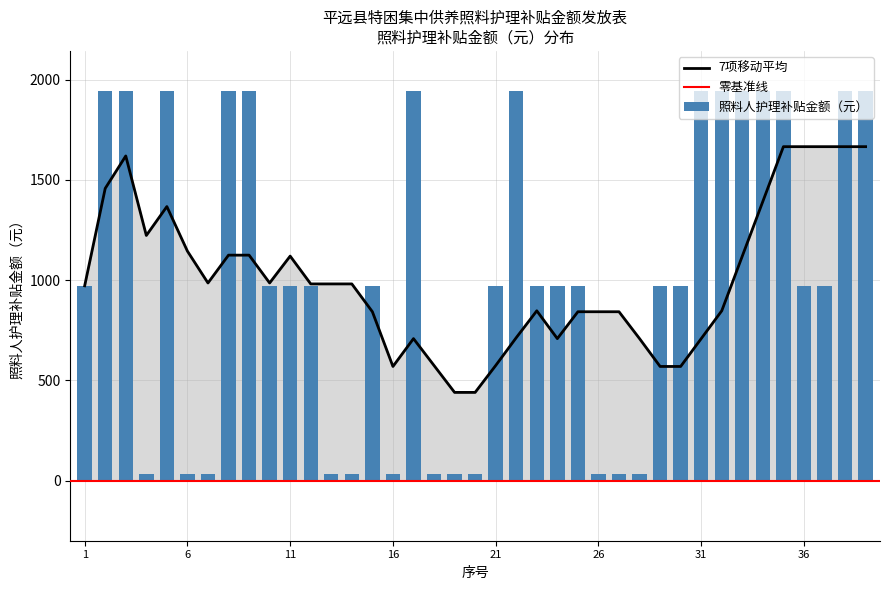

The value at 35 is 1944. True or false?

True